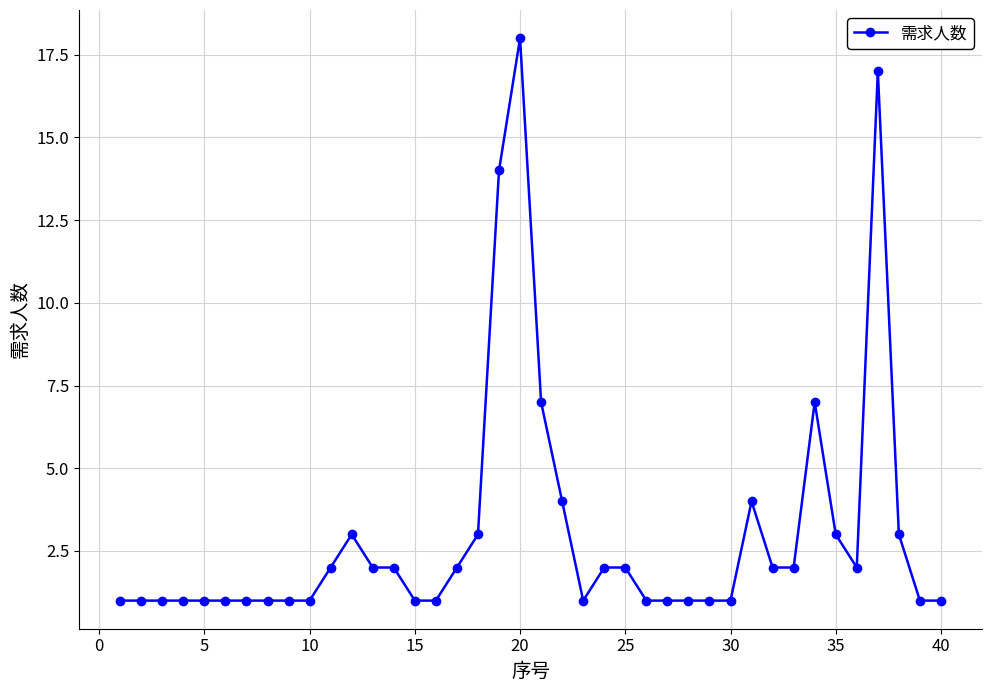

What is the value of the 9th point from the left?

1